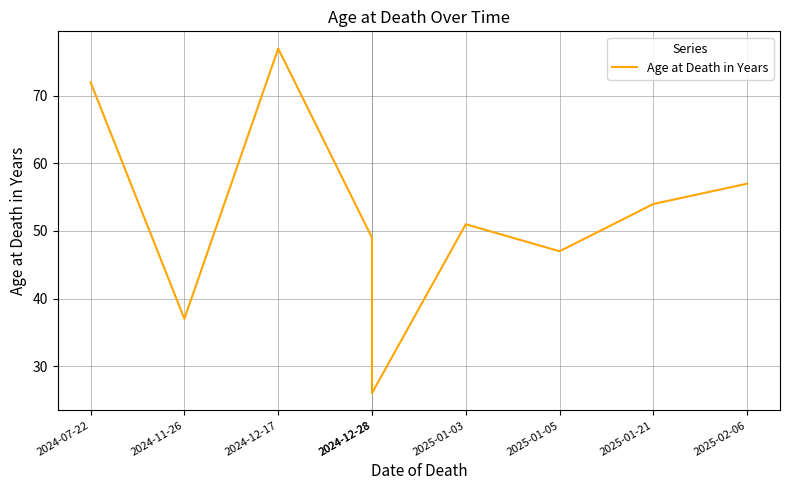

Where does the data first go above 51?

2024-07-22